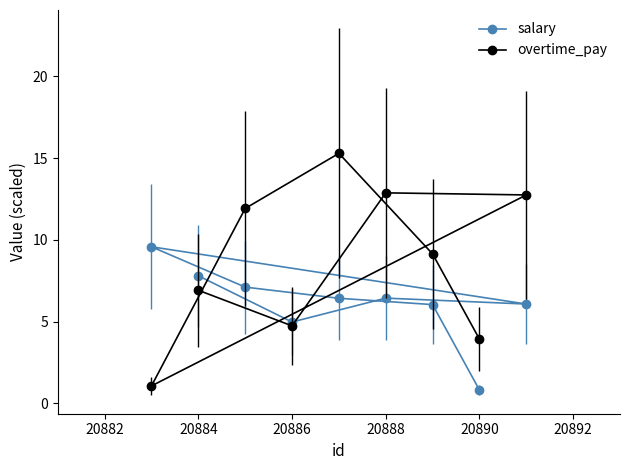

List the series in order of their peak value, lowest first.

salary, overtime_pay